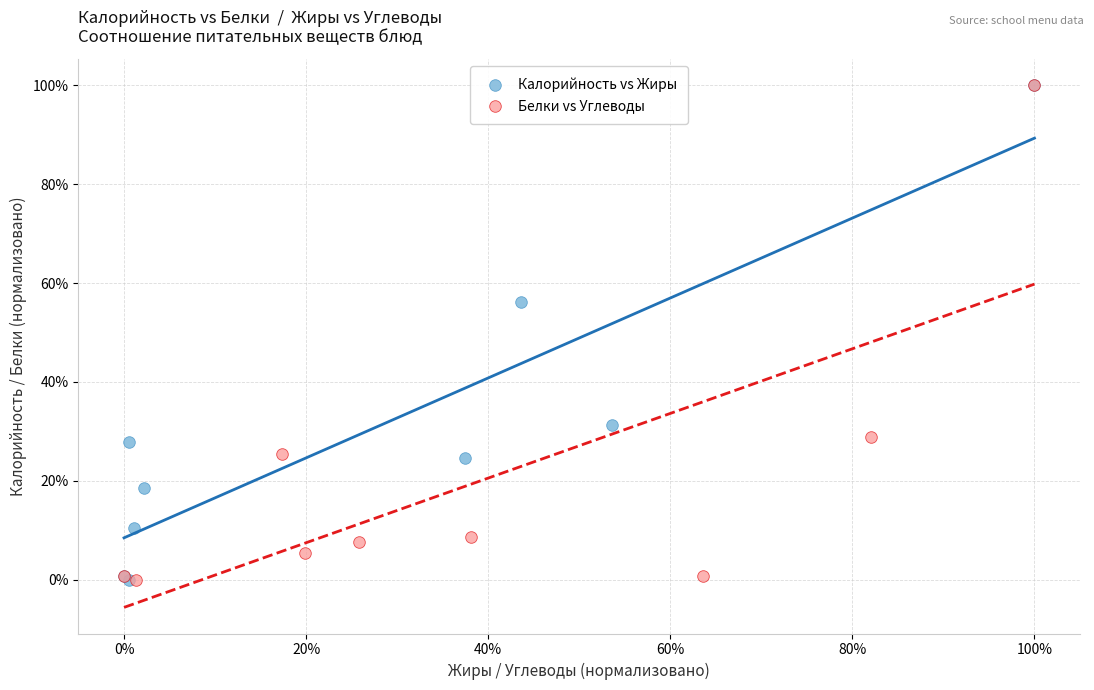

What are all the series names shown in the legend?

Калорийность vs Жиры, Белки vs Углеводы